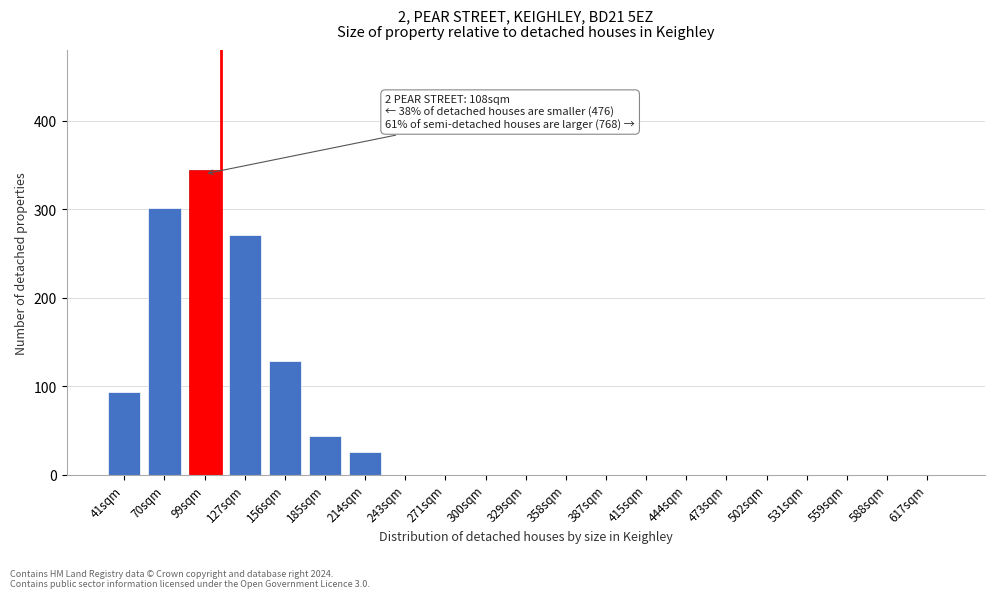

Reading right to left, transcribe all the data shown in this chart.

617sqm=0	588sqm=0	559sqm=0	531sqm=0	502sqm=0	473sqm=0	444sqm=0	415sqm=0	387sqm=0	358sqm=0	329sqm=0	300sqm=0	271sqm=0	243sqm=0	214sqm=25	185sqm=43	156sqm=128	127sqm=271	99sqm=344	70sqm=301	41sqm=93